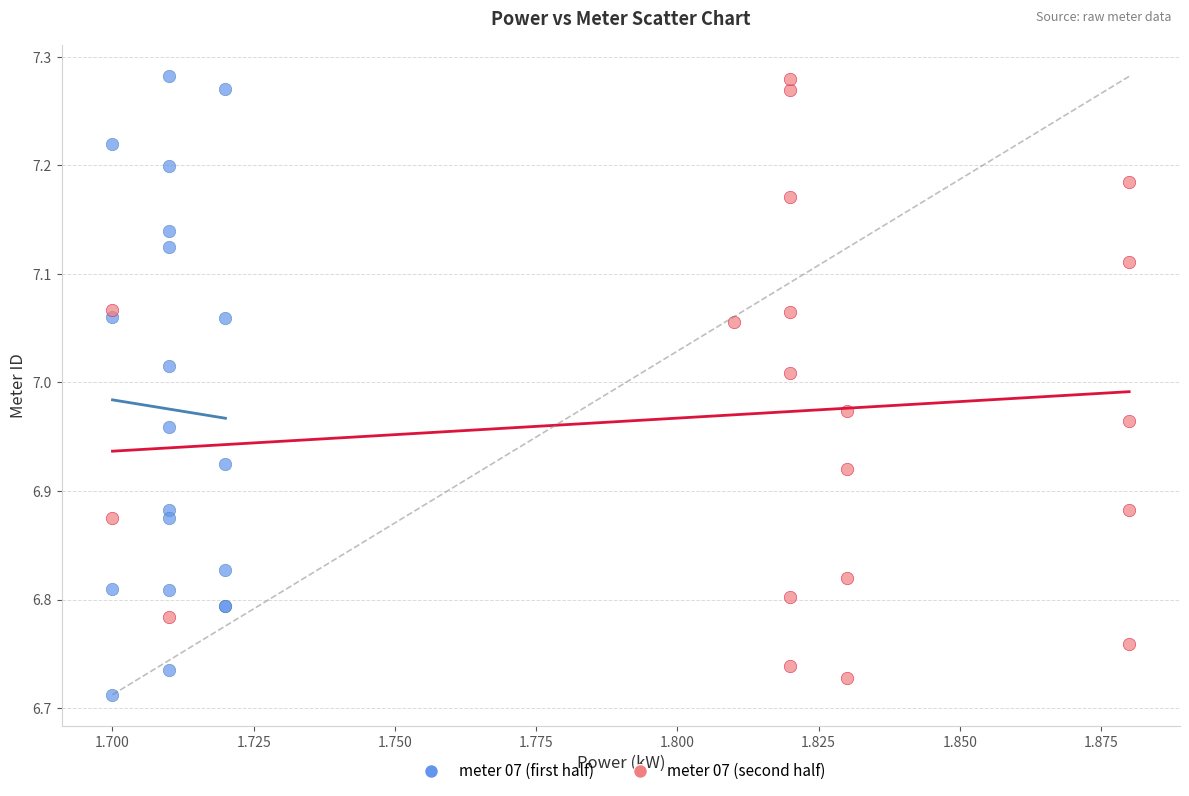

What are all the series names shown in the legend?

meter 07 (first half), meter 07 (second half)